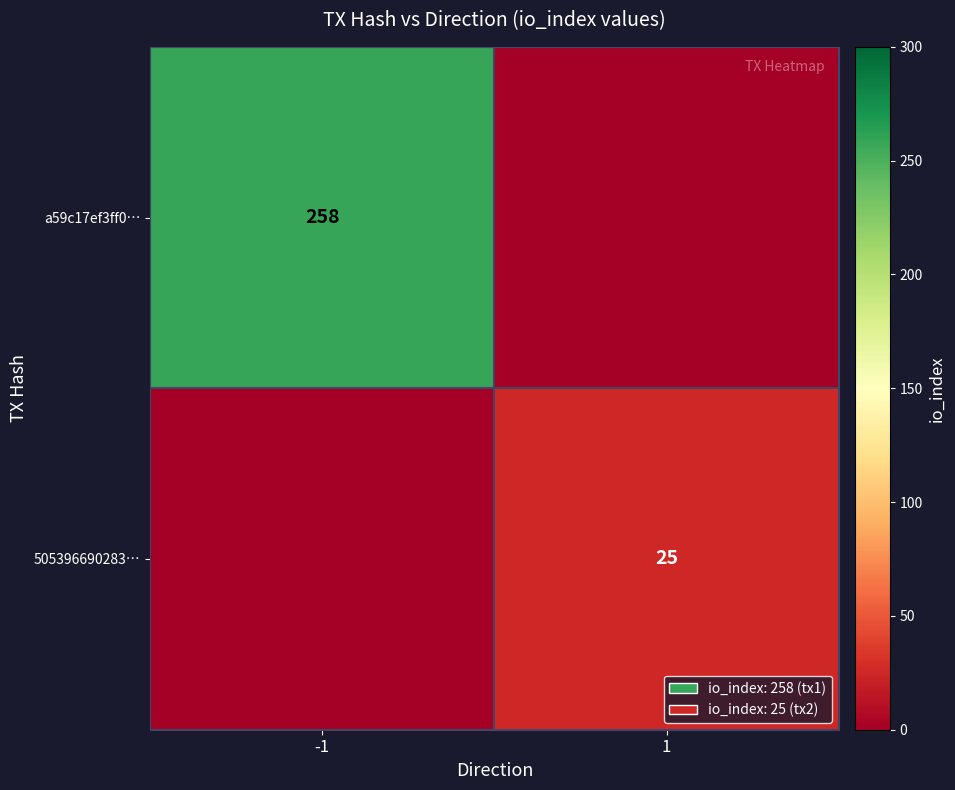

The 505396690283… series shows 25 at 1. True or false?

True